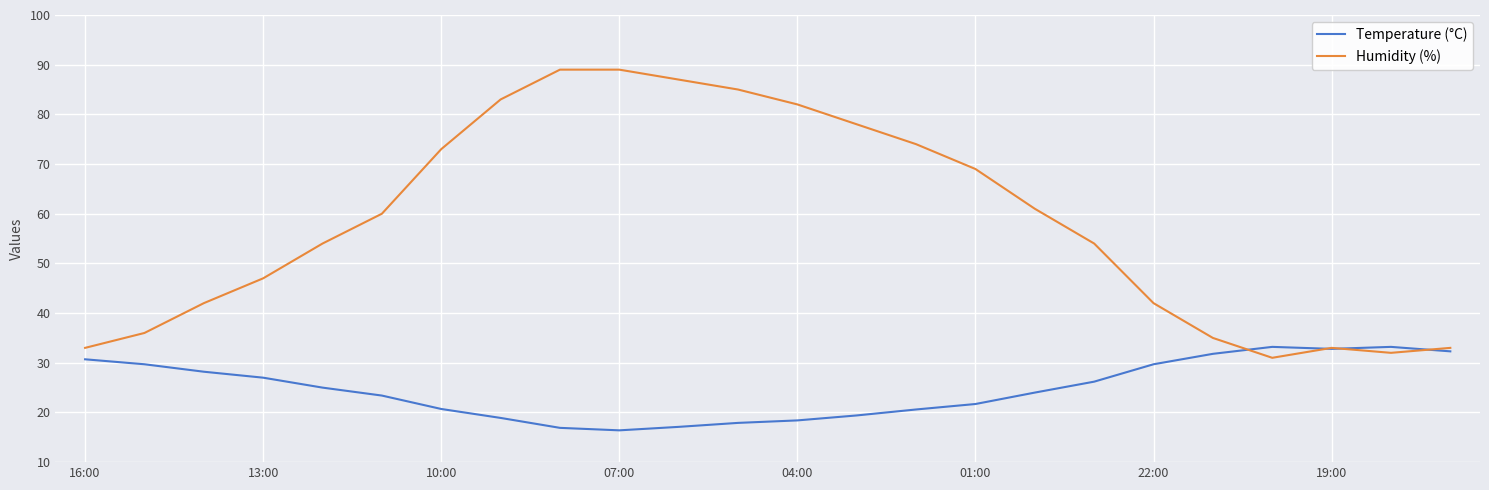

What is the maximum value for Humidity (%)?

89.0